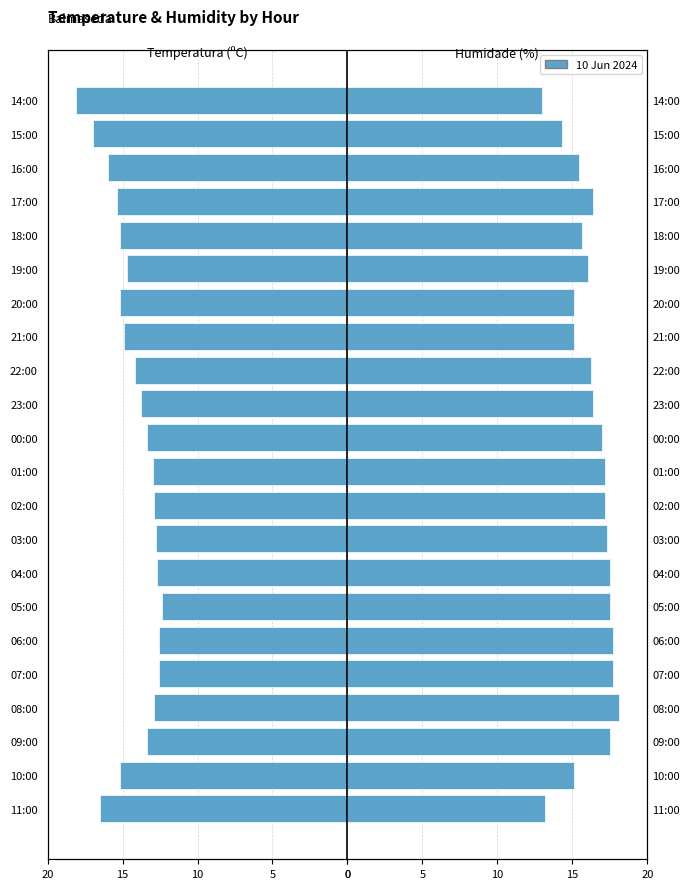

How many bars are there in total?

44